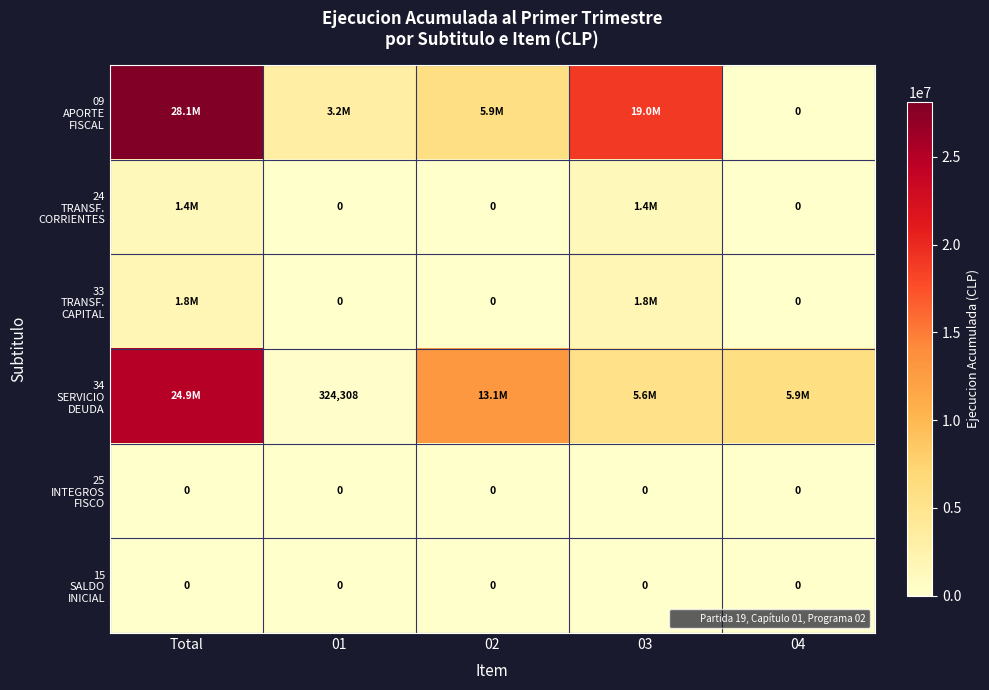

What is the spread (max minus min) of values at 03?

18991038